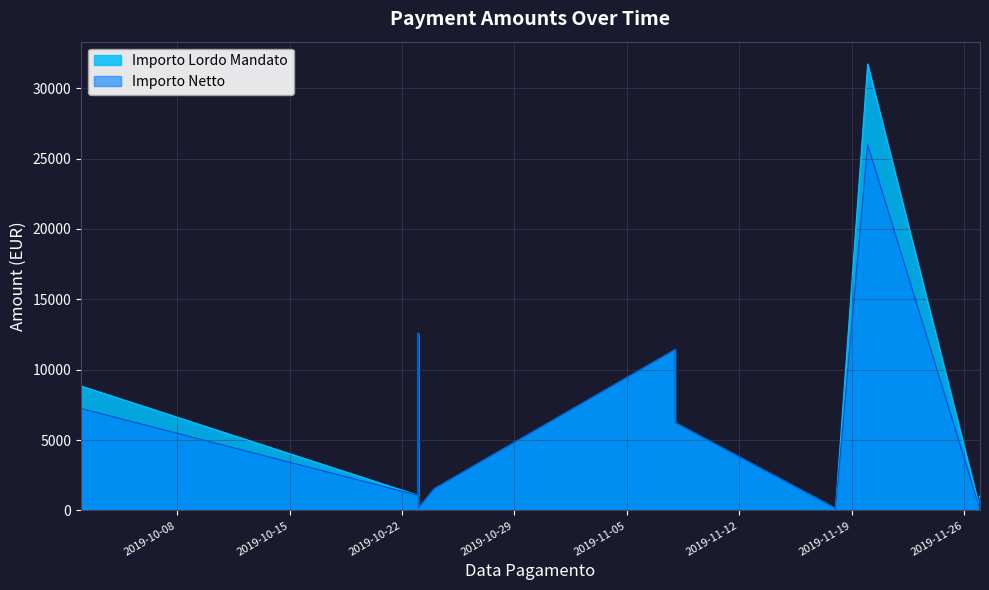

Reading right to left, extract all data points from this chart.

Importo Lordo Mandato: 2019-11-27=218.8	2019-11-27=67.3	2019-11-27=1000.6	2019-11-27=550.0	2019-11-27=150.0	2019-11-27=370.0	2019-11-27=244.0	2019-11-27=100.0	2019-11-27=420.0	2019-11-27=67.1	2019-11-27=120.0	2019-11-27=422.1	2019-11-27=776.5	2019-11-27=1016.1	2019-11-27=805.0	2019-11-27=530.0	2019-11-27=120.0	2019-11-27=195.2	2019-11-27=671.0	2019-11-27=66.9	2019-11-27=66.9	2019-11-20=31720.0	2019-11-18=150.0	2019-11-18=33.0	2019-11-18=33.0	2019-11-18=150.0	2019-11-08=6240.0	2019-11-08=6240.0	2019-11-08=11419.2	2019-10-24=1542.8	2019-10-23=141.9	2019-10-23=182.6	2019-10-23=236.5	2019-10-23=12585.7	2019-10-23=8417.6	2019-10-23=6634.3	2019-10-23=4793.6	2019-10-23=1295.0	2019-10-23=1071.8	2019-10-02=8838.9
Importo Netto: 2019-11-27=179.3	2019-11-27=56.7	2019-11-27=820.1	2019-11-27=550.0	2019-11-27=150.0	2019-11-27=303.3	2019-11-27=200.0	2019-11-27=82.0	2019-11-27=344.3	2019-11-27=55.0	2019-11-27=98.4	2019-11-27=346.0	2019-11-27=636.5	2019-11-27=832.9	2019-11-27=805.0	2019-11-27=530.0	2019-11-27=98.4	2019-11-27=160.0	2019-11-27=550.0	2019-11-27=56.7	2019-11-27=56.7	2019-11-20=26000.0	2019-11-18=150.0	2019-11-18=33.0	2019-11-18=33.0	2019-11-18=150.0	2019-11-08=6240.0	2019-11-08=6240.0	2019-11-08=11419.2	2019-10-24=1542.8	2019-10-23=141.9	2019-10-23=182.6	2019-10-23=236.5	2019-10-23=12585.7	2019-10-23=8417.6	2019-10-23=6634.3	2019-10-23=4793.6	2019-10-23=1295.0	2019-10-23=1071.8	2019-10-02=7245.0